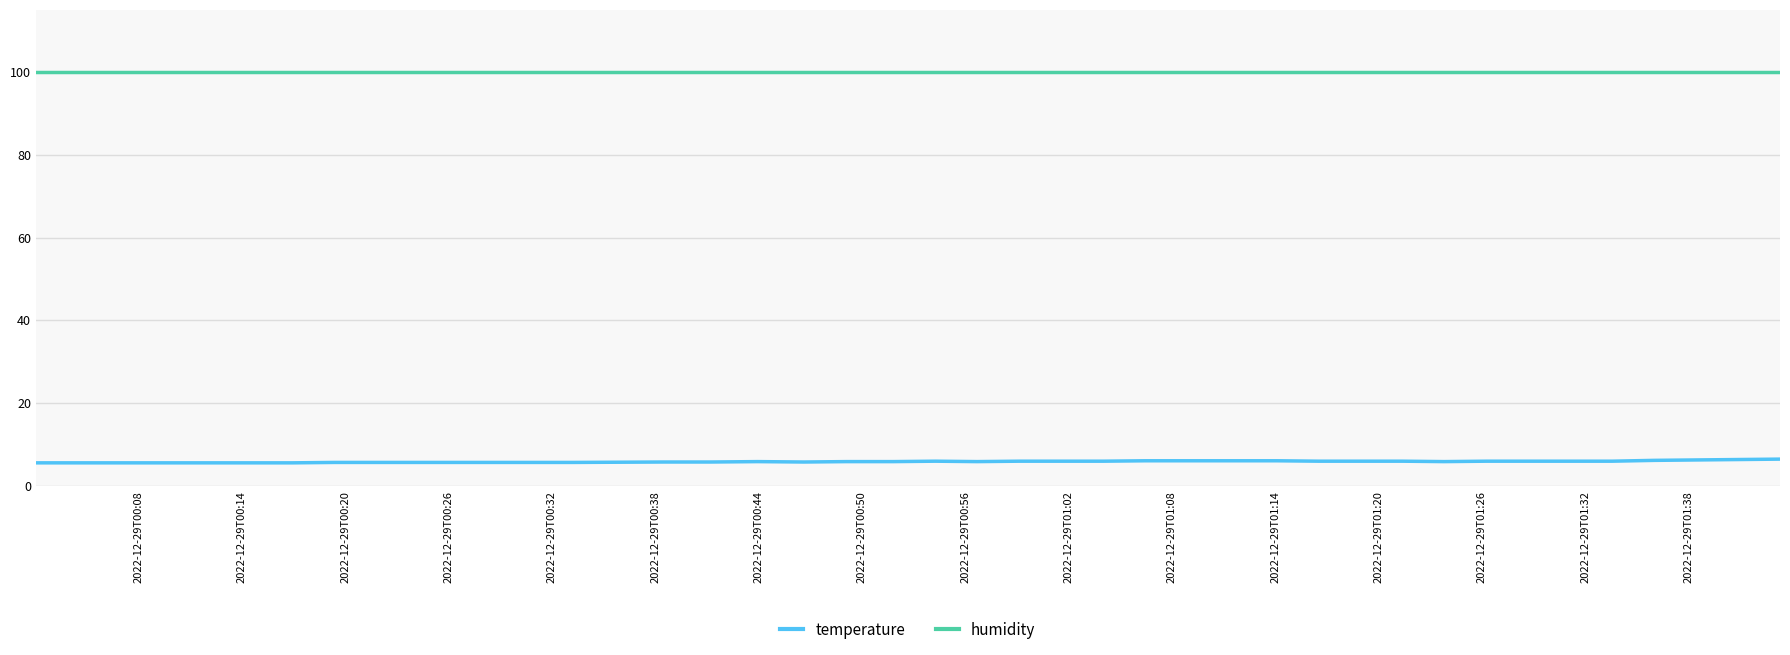

True or false: humidity and temperature cross at least once.

False